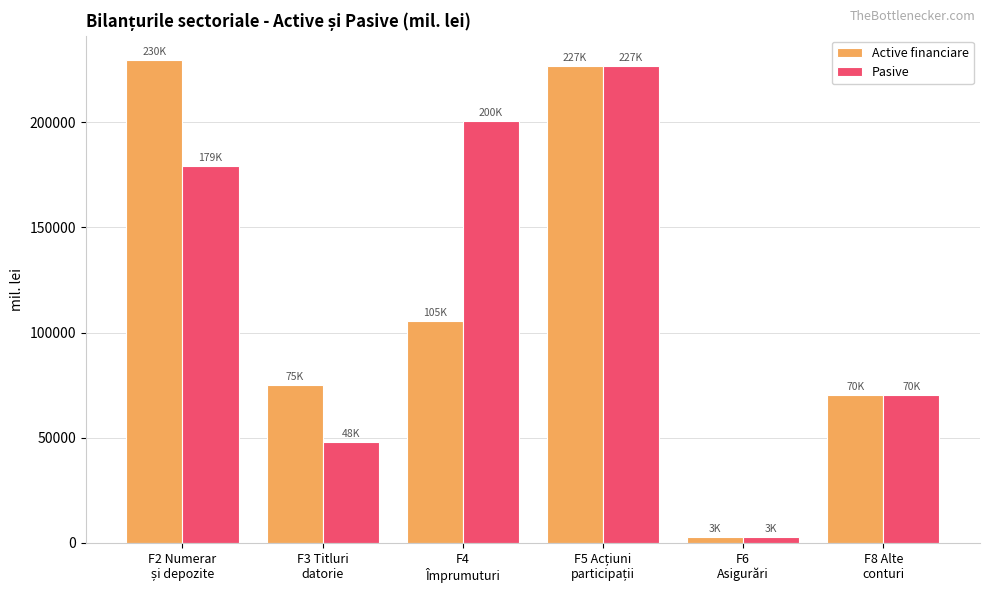

What is the sum of all Pasive values?

727216.3